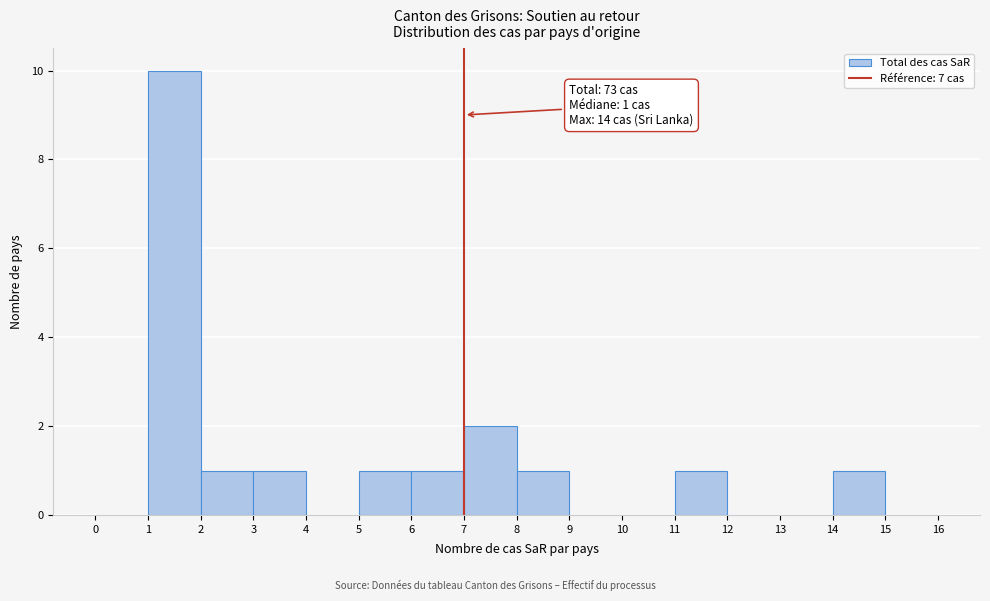

Over which range of the x-axis is the bar tallest?

1 to 2